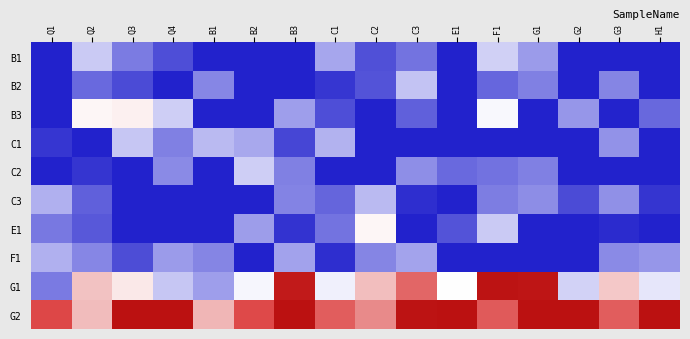

Reading left to right, list all the values displayed in this chart.

B1: Q1=0.0	Q2=0.4	Q3=0.2	Q4=0.1	B1=0.0	B2=0.0	B3=0.0	C1=0.3	C2=0.1	C3=0.2	E1=0.0	F1=0.4	G1=0.3	G2=0.0	G3=0.0	H1=0.0
B2: Q1=0.0	Q2=0.2	Q3=0.1	Q4=0.0	B1=0.2	B2=0.0	B3=0.0	C1=0.1	C2=0.1	C3=0.4	E1=0.0	F1=0.2	G1=0.2	G2=0.0	G3=0.2	H1=0.0
B3: Q1=0.0	Q2=0.5	Q3=0.5	Q4=0.4	B1=0.0	B2=0.0	B3=0.3	C1=0.1	C2=0.0	C3=0.2	E1=0.0	F1=0.5	G1=0.0	G2=0.3	G3=0.0	H1=0.2
C1: Q1=0.1	Q2=0.0	Q3=0.4	Q4=0.2	B1=0.4	B2=0.3	B3=0.1	C1=0.4	C2=0.0	C3=0.0	E1=0.0	F1=0.0	G1=0.0	G2=0.0	G3=0.3	H1=0.0
C2: Q1=0.0	Q2=0.0	Q3=0.0	Q4=0.3	B1=0.0	B2=0.4	B3=0.2	C1=0.0	C2=0.0	C3=0.3	E1=0.2	F1=0.2	G1=0.2	G2=0.0	G3=0.0	H1=0.0
C3: Q1=0.3	Q2=0.2	Q3=0.0	Q4=0.0	B1=0.0	B2=0.0	B3=0.2	C1=0.2	C2=0.4	C3=0.0	E1=0.0	F1=0.2	G1=0.3	G2=0.1	G3=0.3	H1=0.0
E1: Q1=0.2	Q2=0.1	Q3=0.0	Q4=0.0	B1=0.0	B2=0.3	B3=0.0	C1=0.2	C2=0.5	C3=0.0	E1=0.1	F1=0.4	G1=0.0	G2=0.0	G3=0.0	H1=0.0
F1: Q1=0.3	Q2=0.2	Q3=0.1	Q4=0.3	B1=0.2	B2=0.0	B3=0.3	C1=0.0	C2=0.2	C3=0.3	E1=0.0	F1=0.0	G1=0.0	G2=0.0	G3=0.3	H1=0.3
G1: Q1=0.2	Q2=0.6	Q3=0.5	Q4=0.4	B1=0.3	B2=0.5	B3=1.0	C1=0.5	C2=0.6	C3=0.8	E1=0.5	F1=1.0	G1=1.0	G2=0.4	G3=0.6	H1=0.5
G2: Q1=0.8	Q2=0.6	Q3=1.0	Q4=1.0	B1=0.6	B2=0.8	B3=1.0	C1=0.8	C2=0.7	C3=1.0	E1=1.0	F1=0.8	G1=1.0	G2=1.0	G3=0.8	H1=1.0